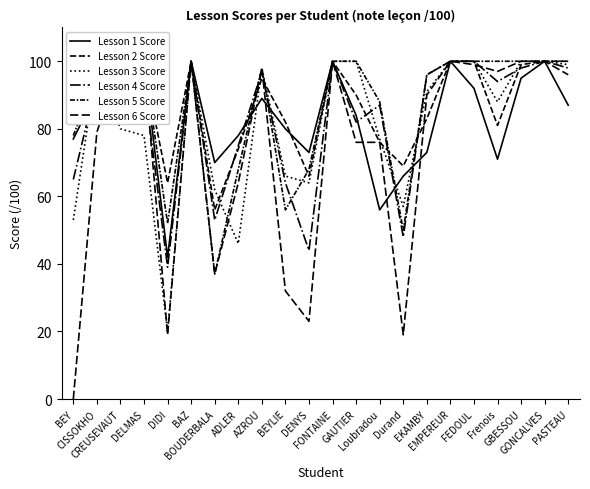

True or false: Lesson 3 Score and Lesson 6 Score intersect in this chart.

True